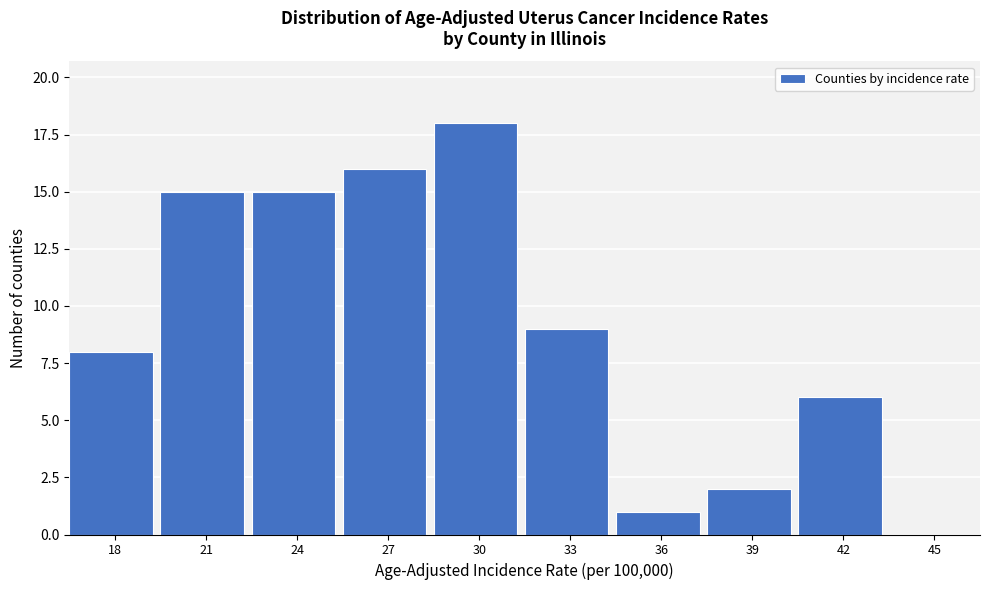

Reading left to right, what are all the values shown in this chart?

18=8	21=15	24=15	27=16	30=18	33=9	36=1	39=2	42=6	45=0